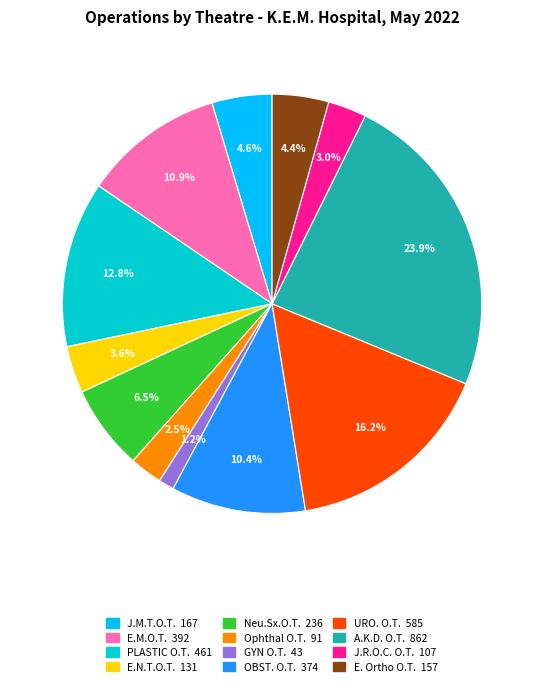

To the nearest percent, what percentage of the pie is J.R.O.C. O.T.?

3%